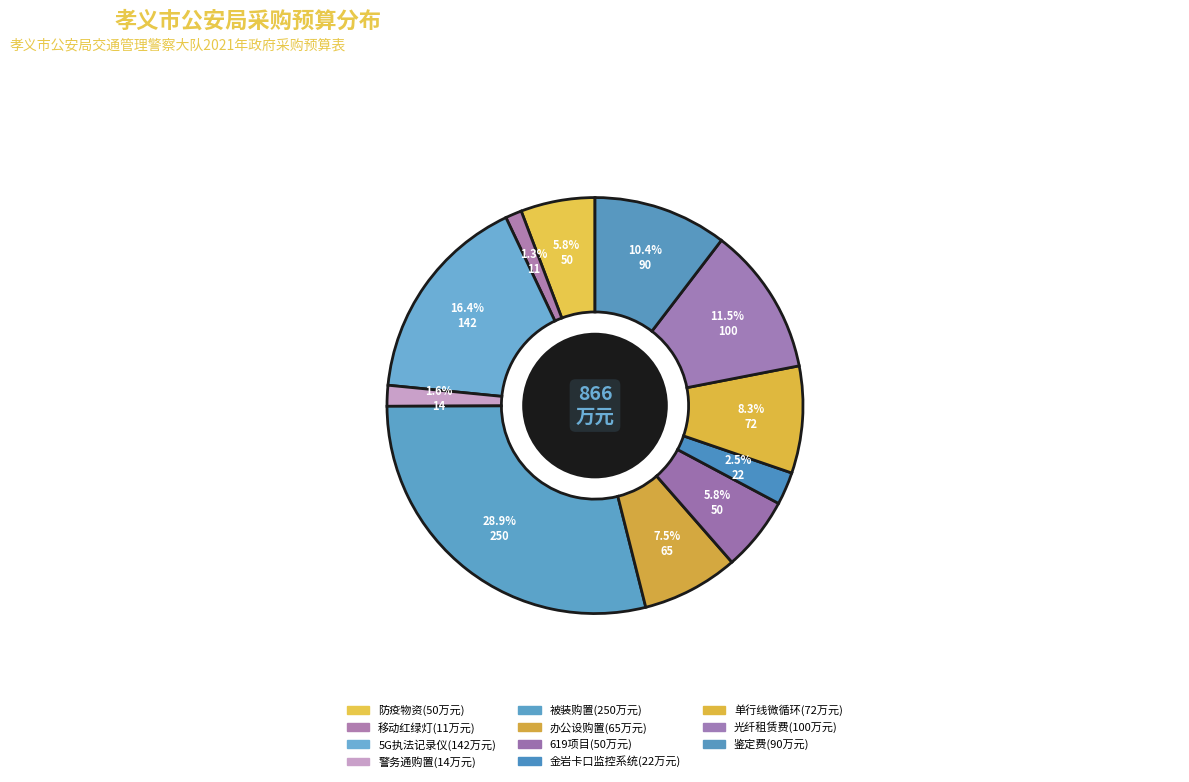

True or false: 防疫物资 accounts for 12% of the total.

False